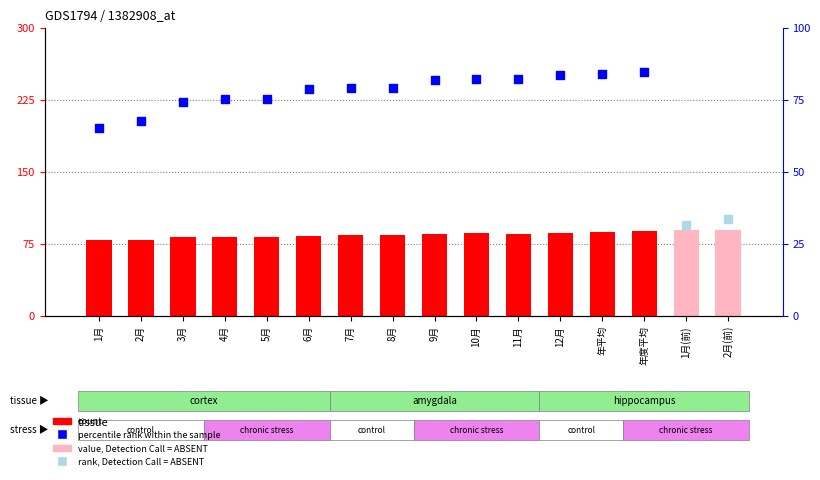

Approximately how many times larger is the value at 2月(前) compared to 3月?

1.1